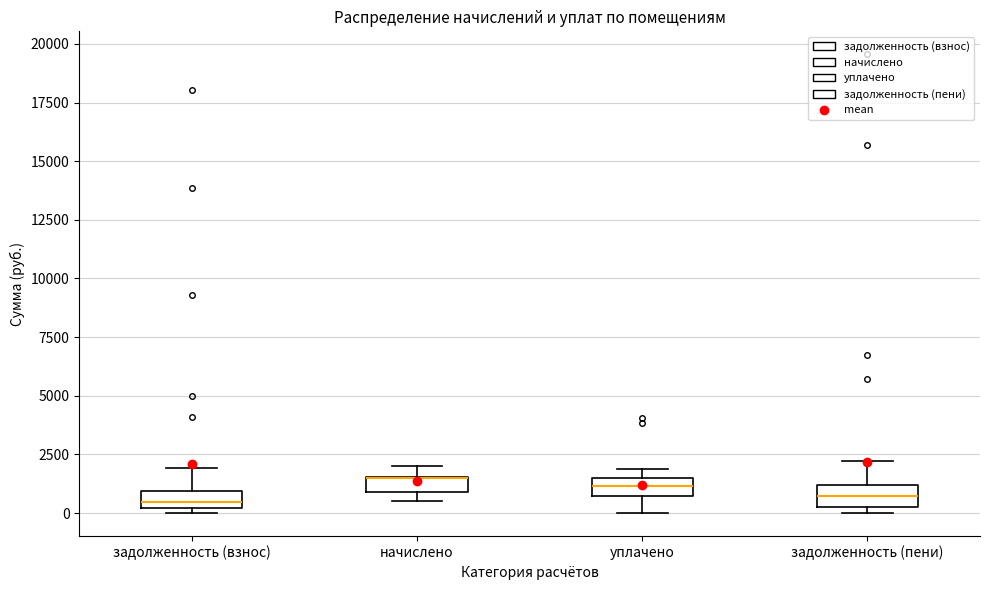

Where is the upper edge of the box for начислено on the y-axis? The values are not printed on the chart, so give them approximately, as read against the axis.

1500